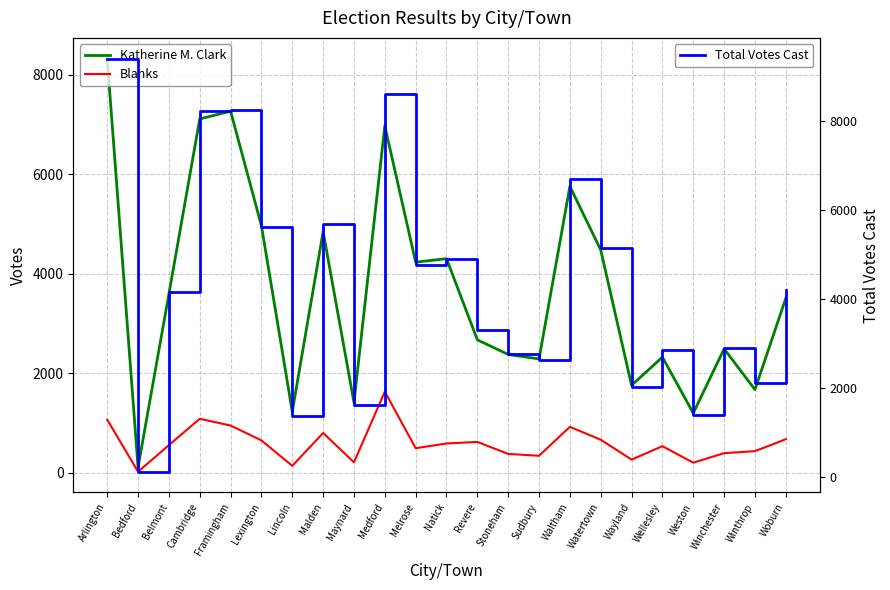

What is the approximate value of Katherine M. Clark at Melrose?

4231